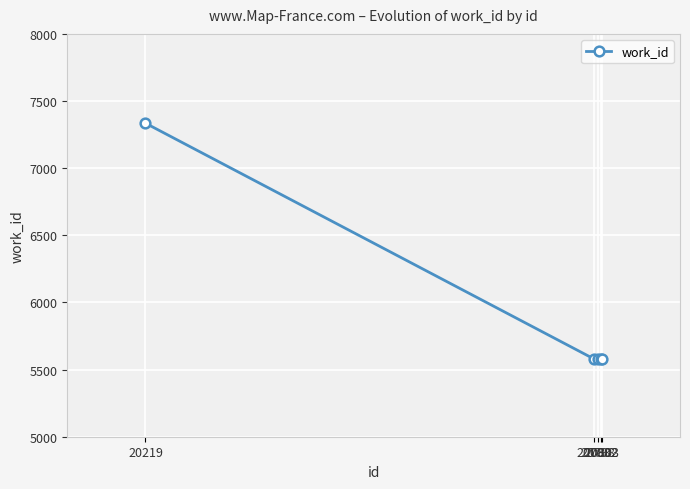

What is the difference between the maximum and minimum values?

1756